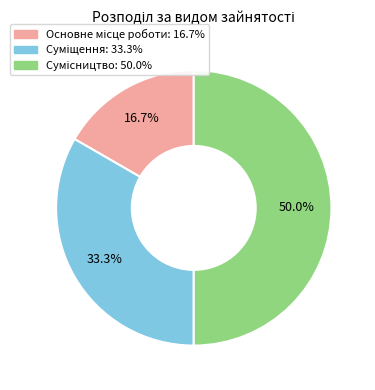

What is the largest slice in the pie chart?

Сумісництво